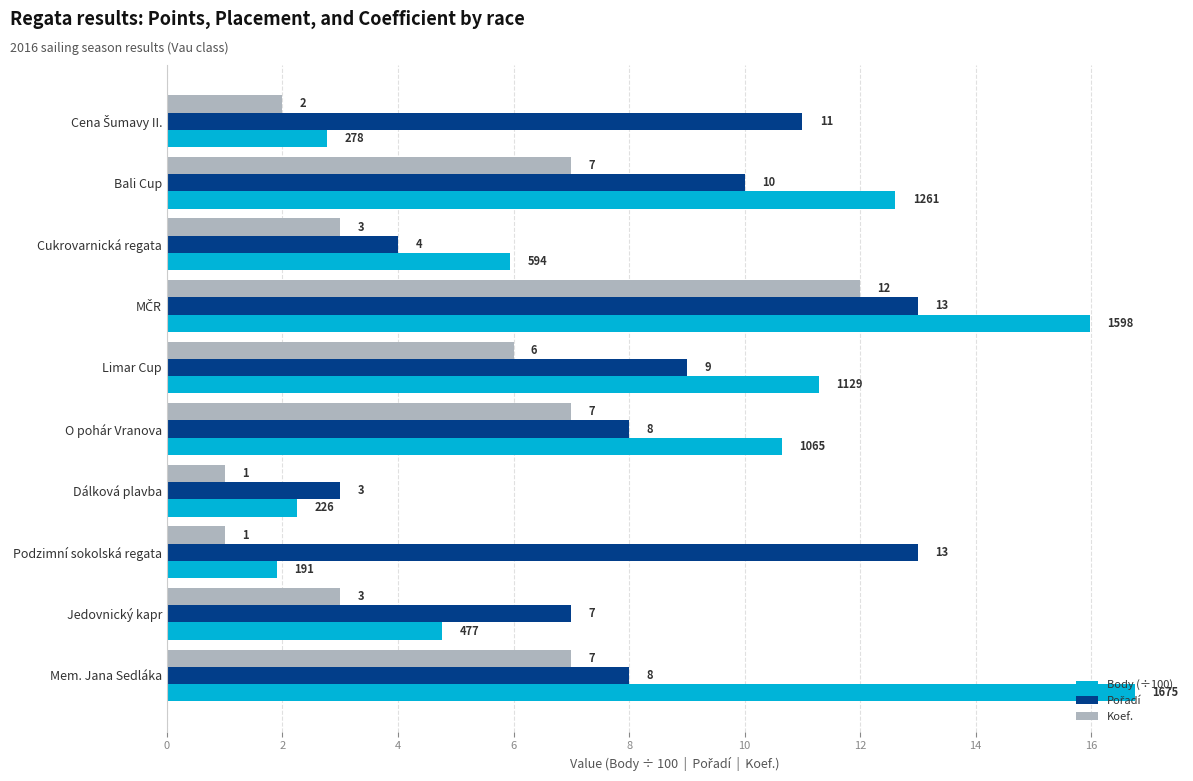

Which series has the largest range (max minus min)?

Body (÷100)